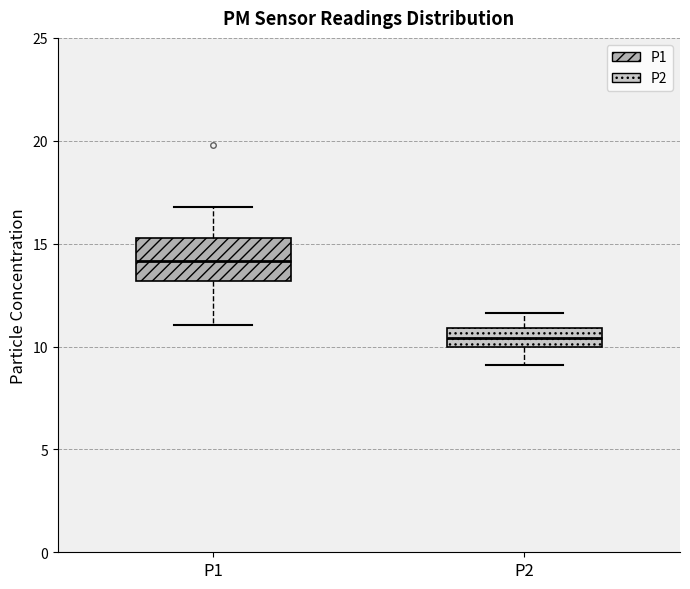

Reading left to right, transcribe this box plot: for each box, give where its median line is, the range the box spans, and where its two whiskers end, as read against the y-axis. The values are not printed on the chart, so give them approximately, as read against the axis.

P1: median 14.0, box 13.0 to 15.5, whiskers 11.0 to 17.0
P2: median 10.5, box 10.0 to 11.0, whiskers 9.0 to 11.5